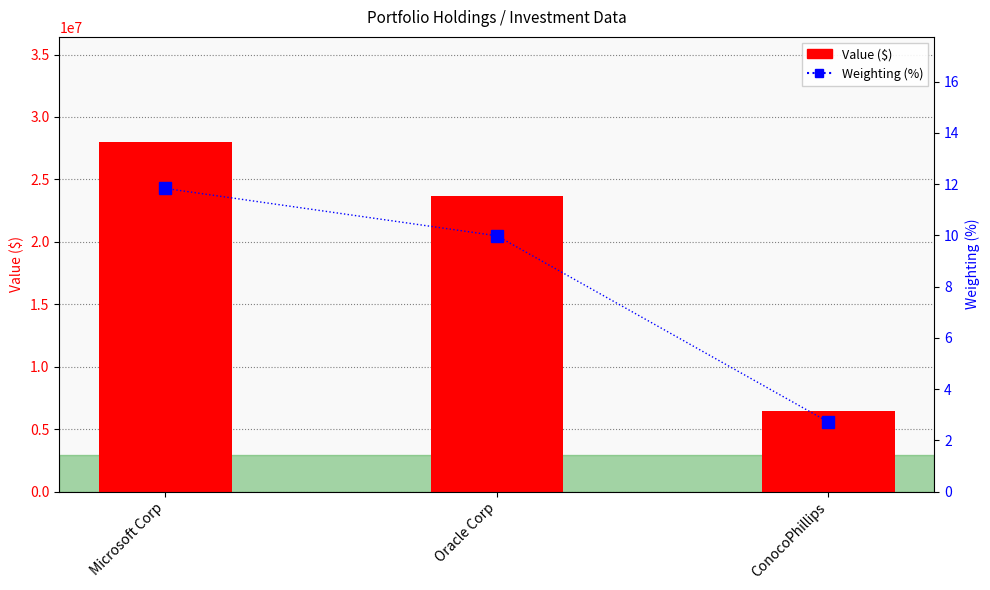

What is the average value of the Value ($) series?

19354333.3